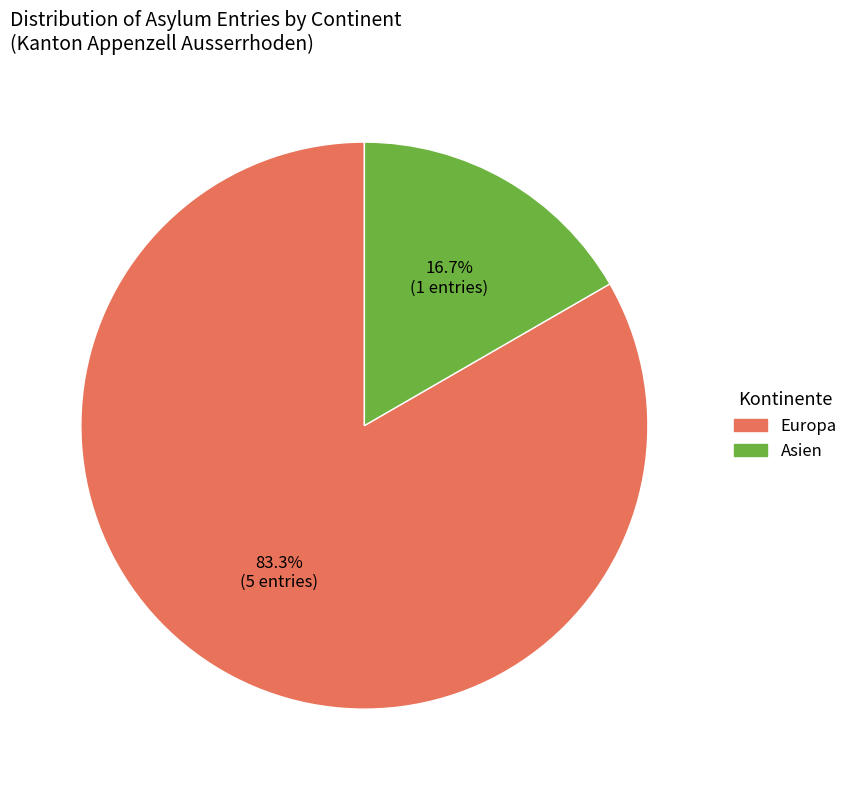

Is there a majority slice in this chart?

Yes